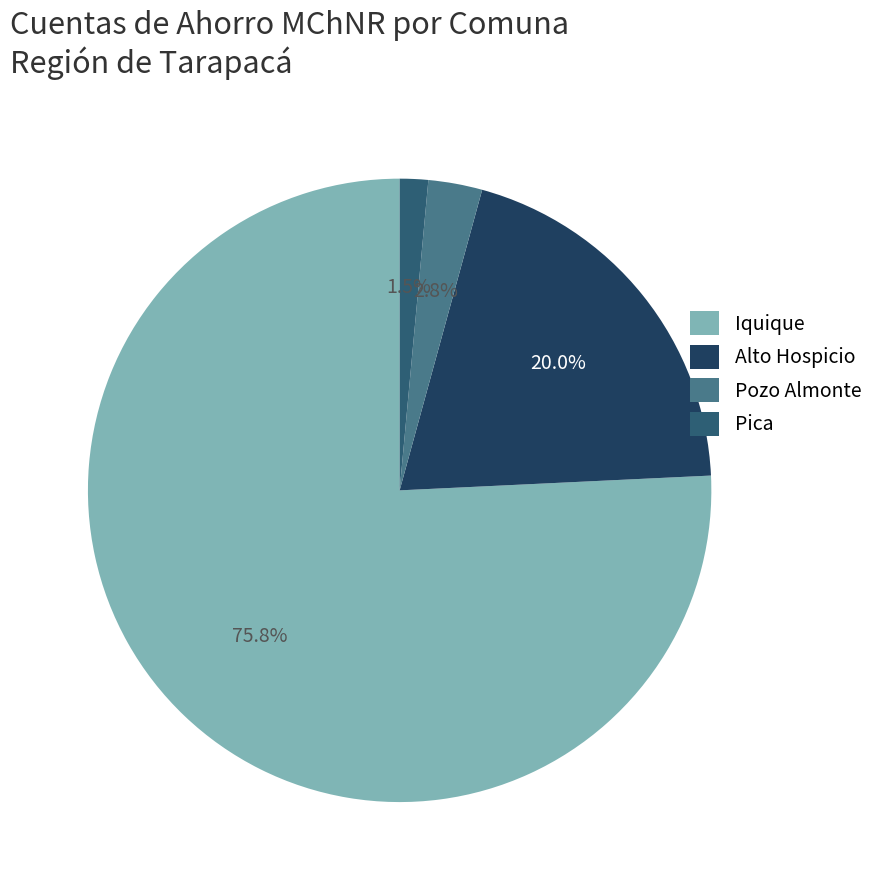

Which category has the smallest portion of the pie?

Pica